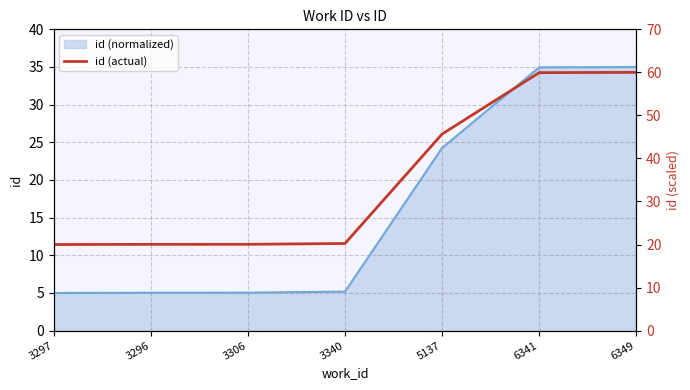

Read the value at 3340.

20.2